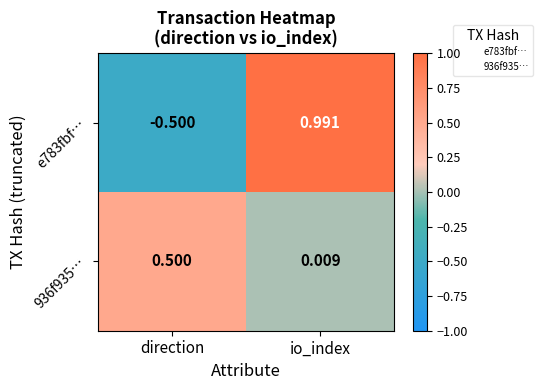

How many values in e783fbf… are below zero?

1